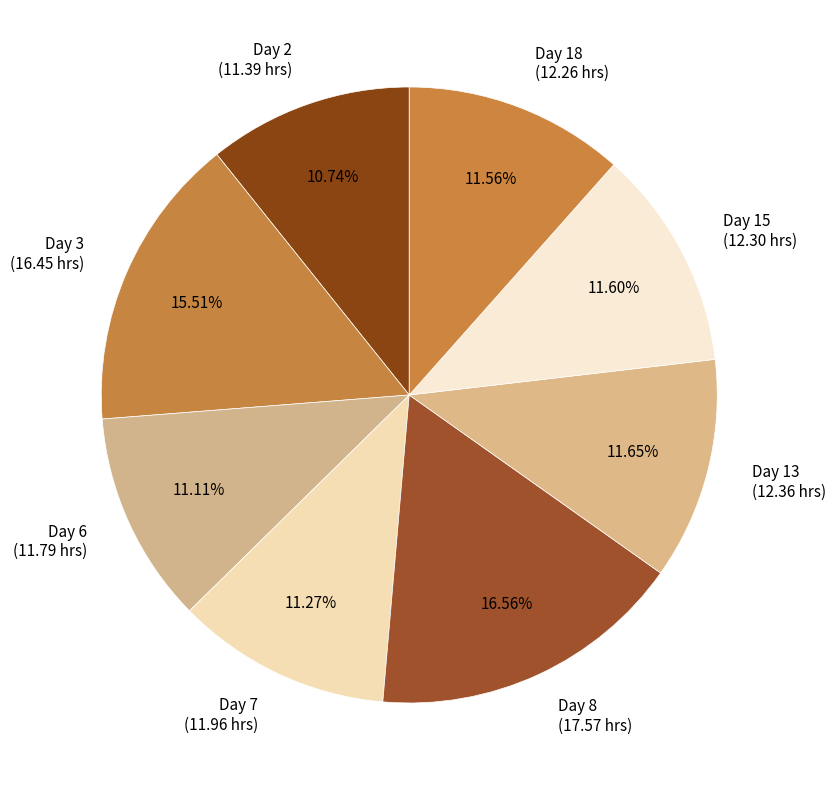

How many slices are in this pie chart?

8